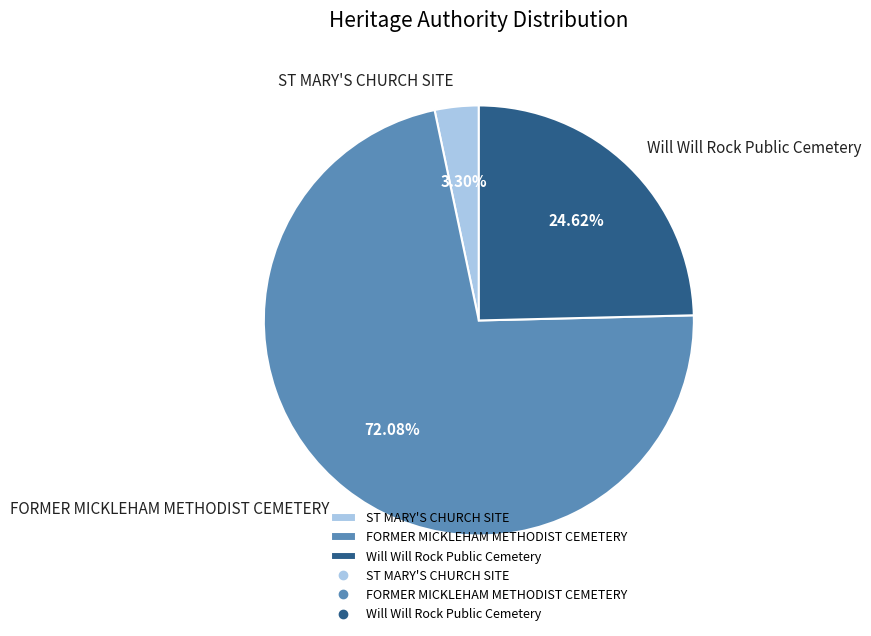

Combined, what portion of the pie is ST MARY'S CHURCH SITE and FORMER MICKLEHAM METHODIST CEMETERY?

75.4%